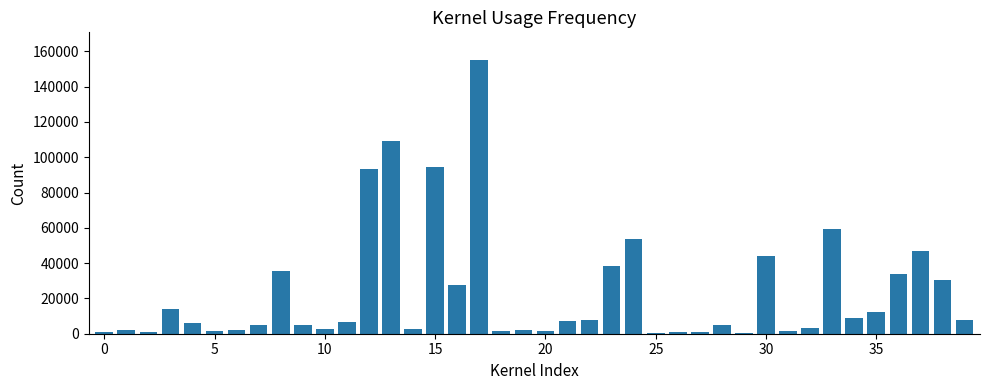

What is the greatest value displayed?

155222